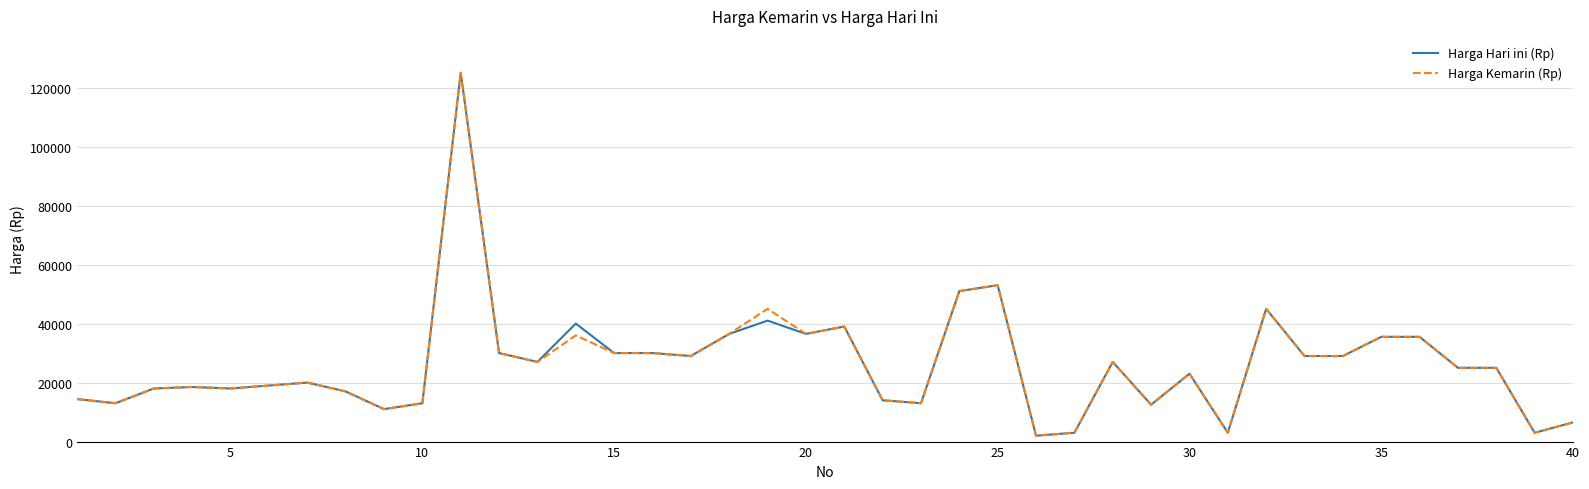

What is the maximum value shown in the chart?

125000